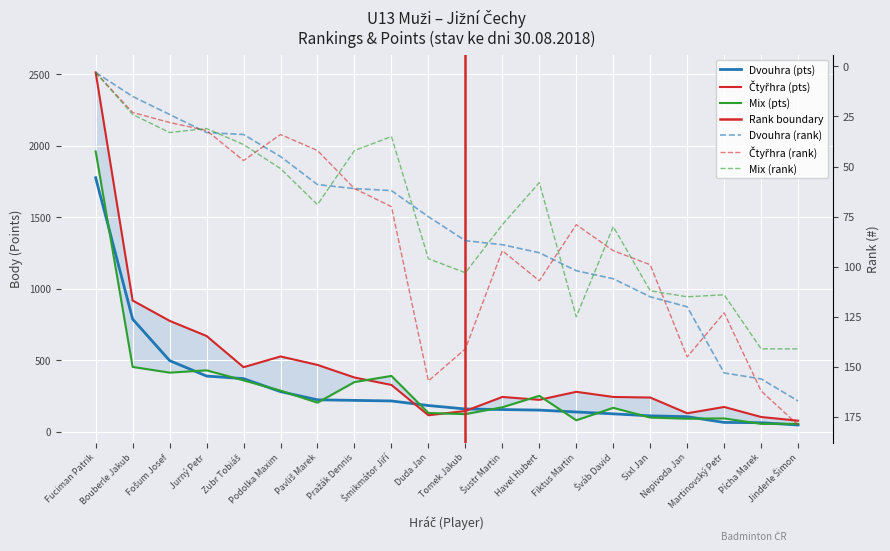

How many series are shown in this chart?

6